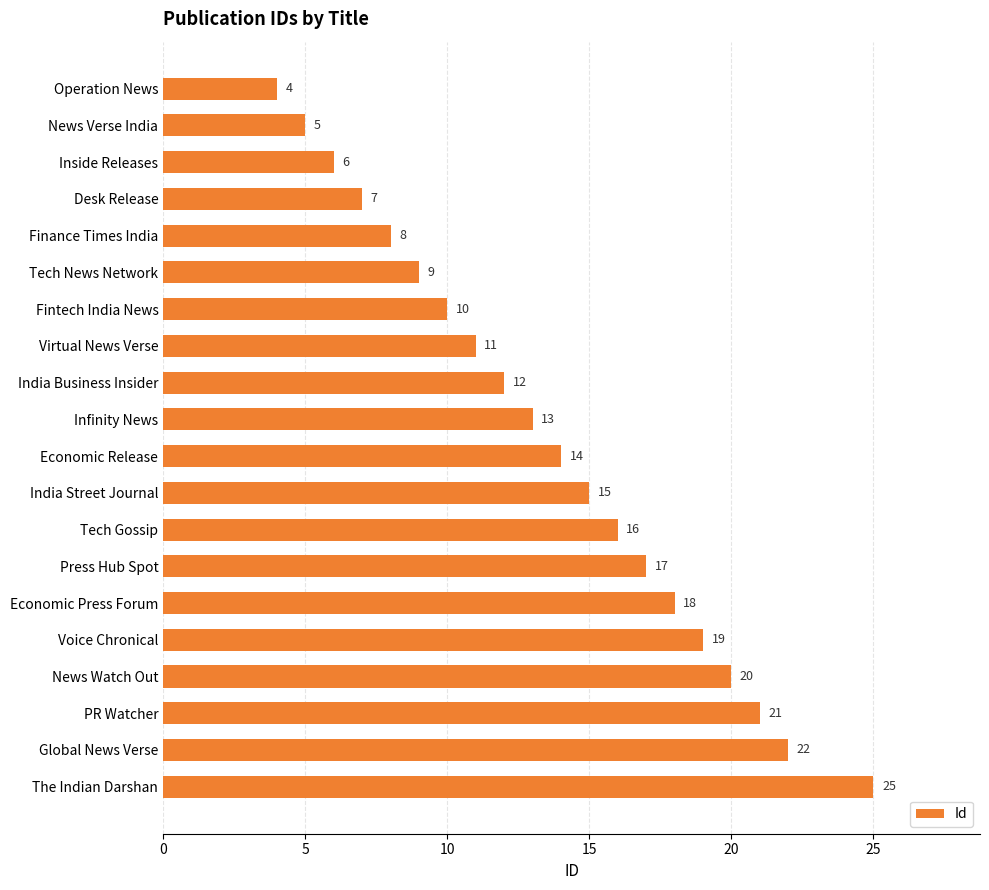

Between India Business Insider and Desk Release, which is larger?

India Business Insider